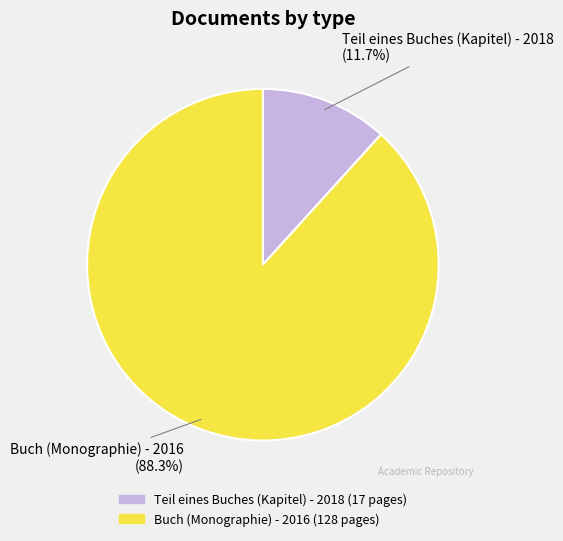

Is it true that Teil eines Buches (Kapitel) - 2018 is 12% of the pie?

True